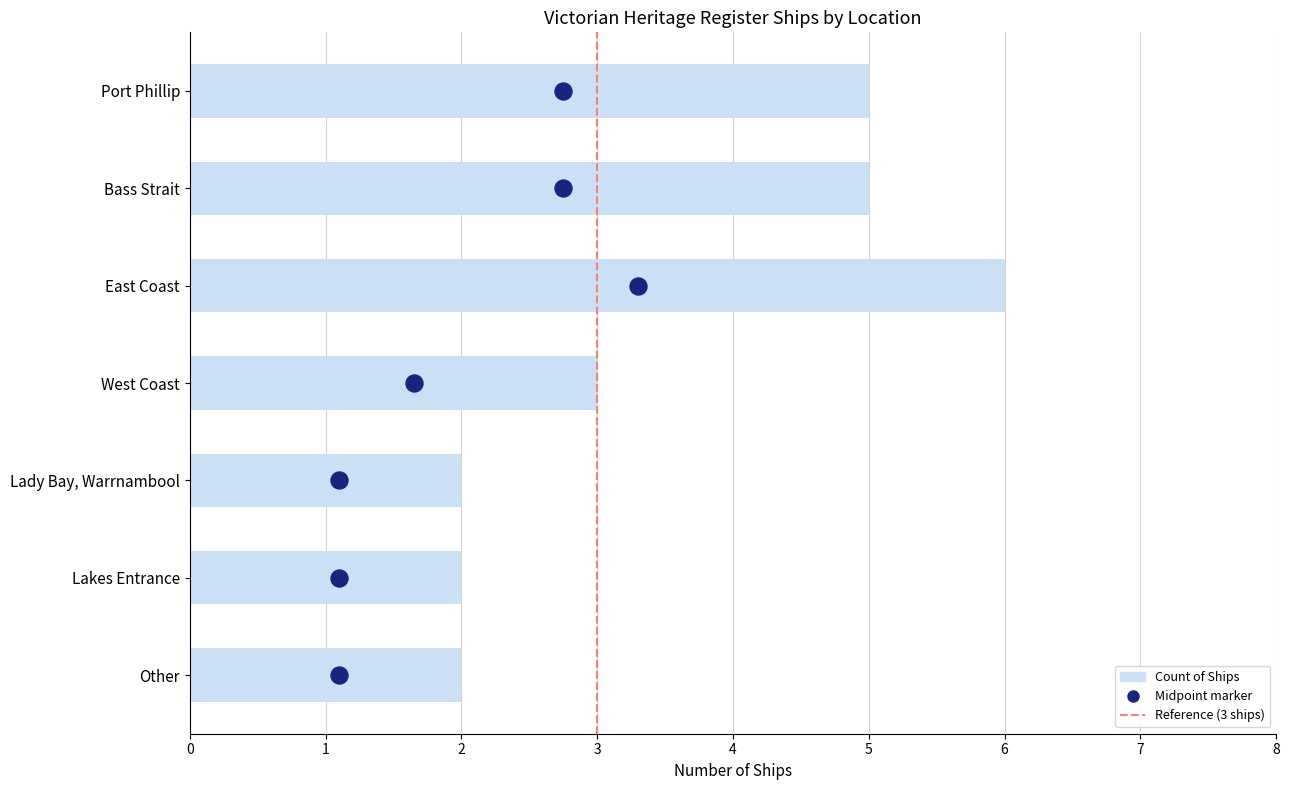

Approximately how many times larger is the value at East Coast compared to Bass Strait?

1.2